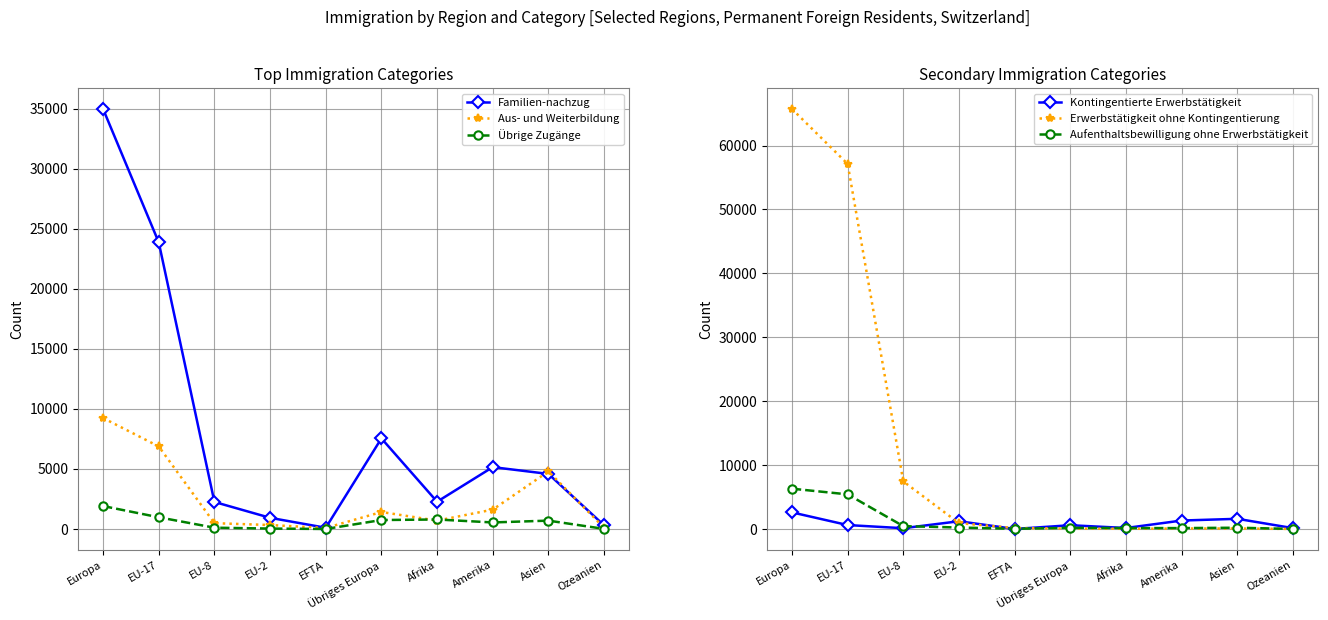

After their last crossing, which series has the higher values: Kontingentierte Erwerbstätigkeit or Aufenthaltsbewilligung ohne Erwerbstätigkeit?

Kontingentierte Erwerbstätigkeit